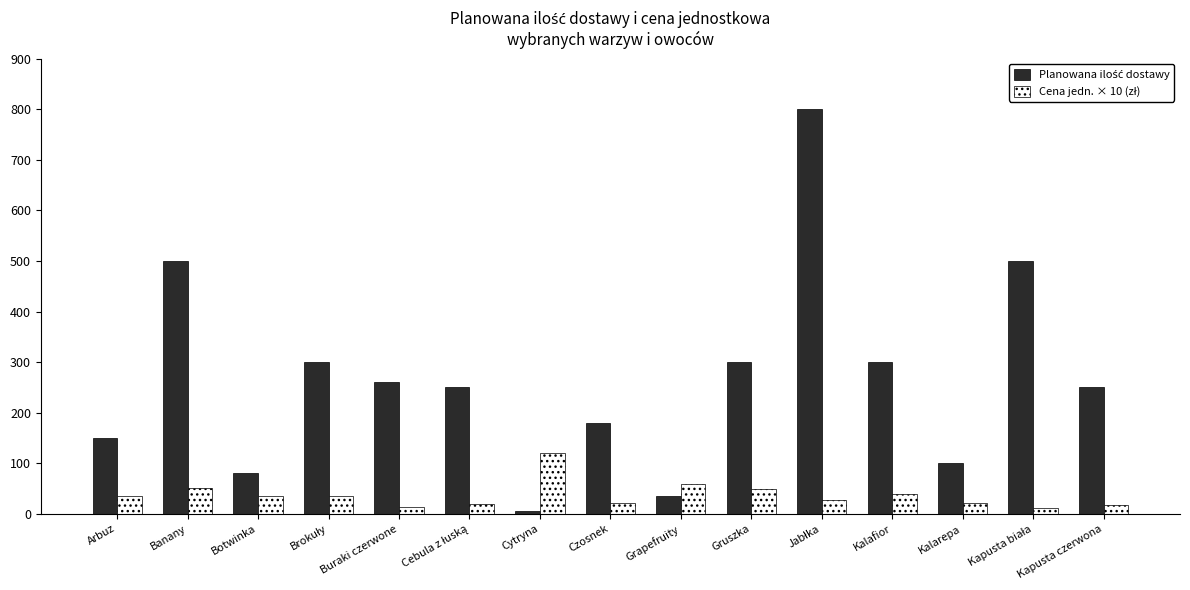

Where does the Cena jedn. × 10 (zł) series first go above 35?

Banany